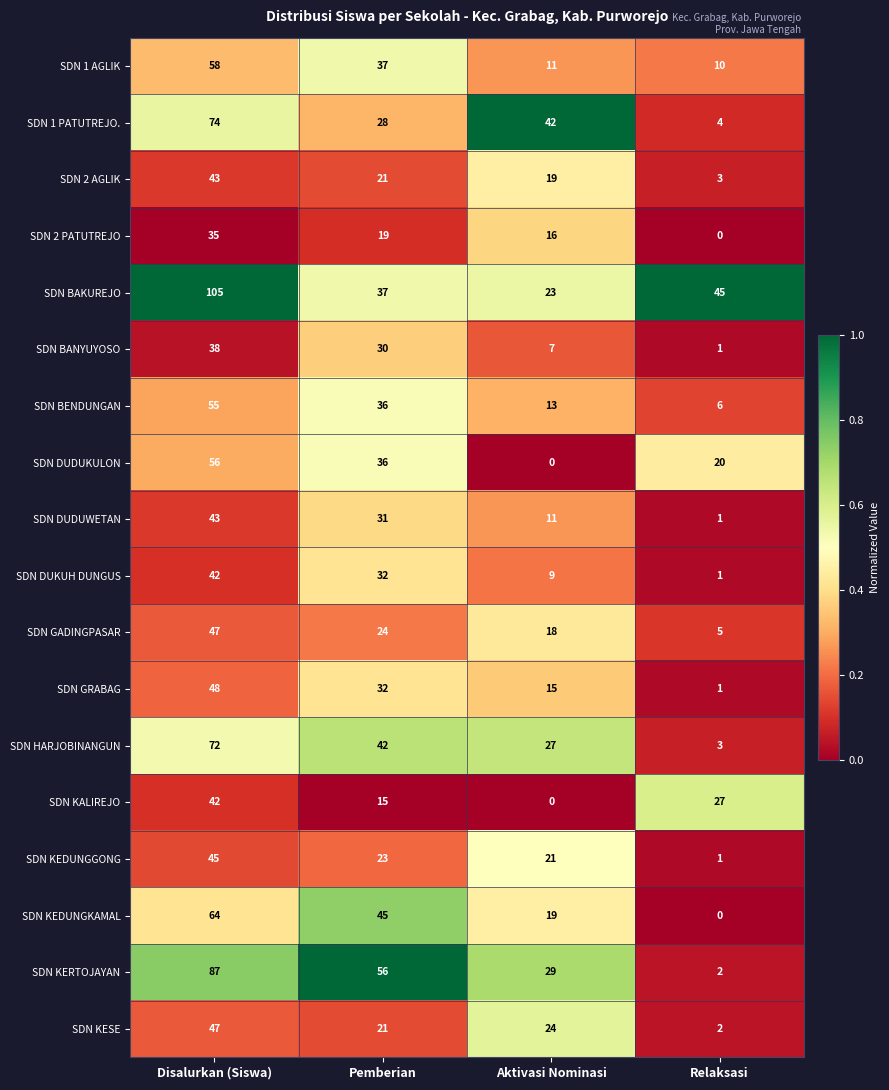

Which series has the largest total across all categories?

SDN BAKUREJO